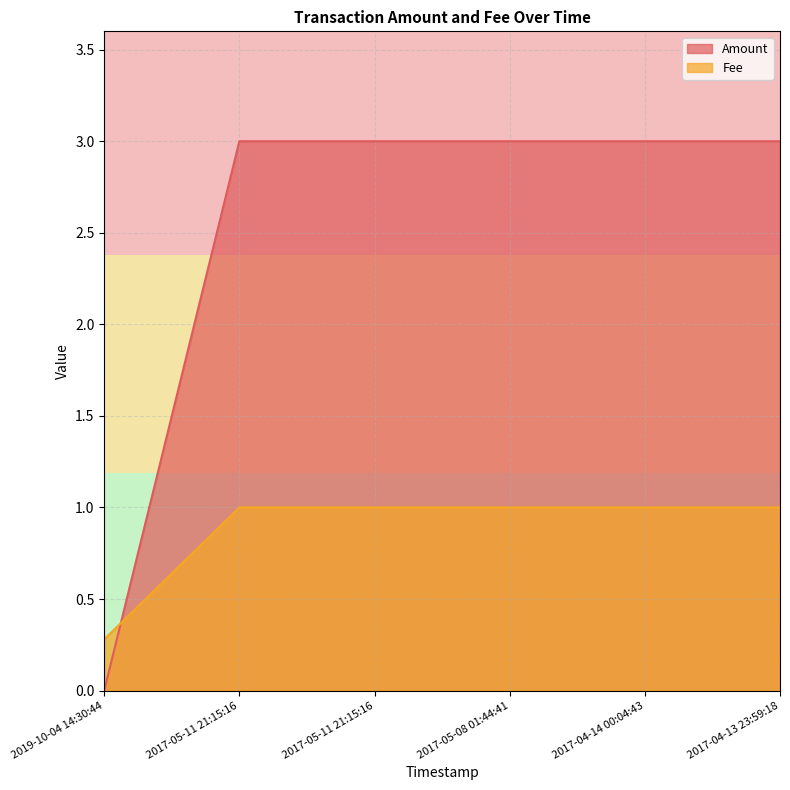

What is the difference between the highest and lowest values at 2019-10-04 14:30:44?

0.3